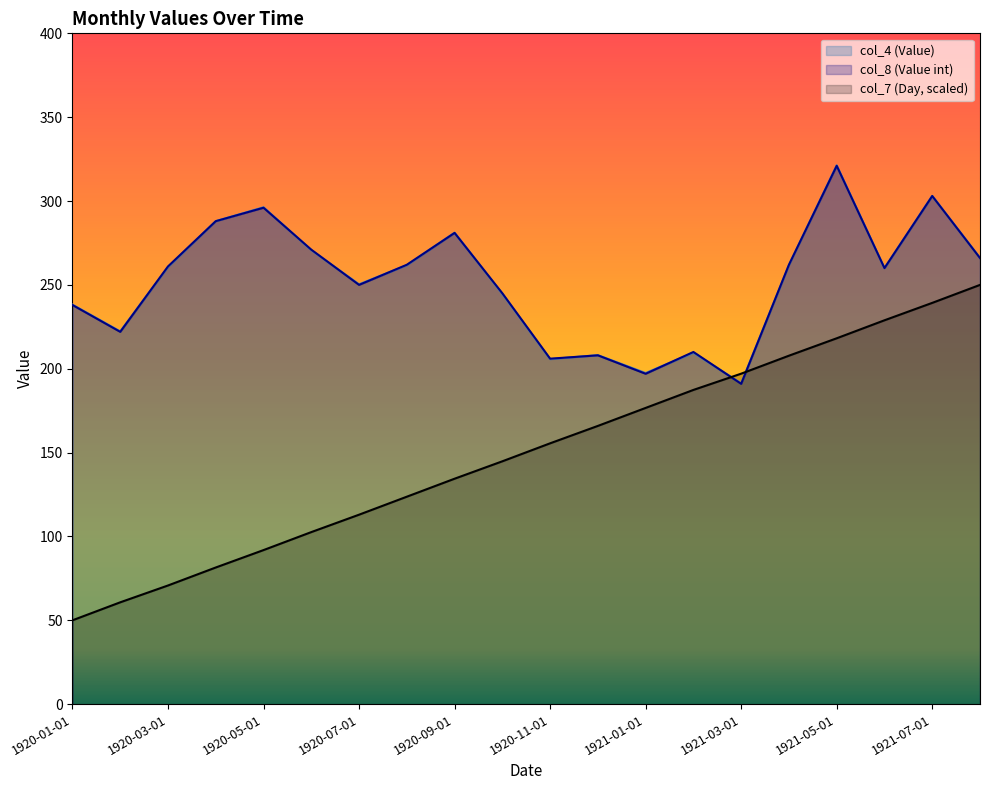

What is the label of the 7th point from the left?

1920-07-01